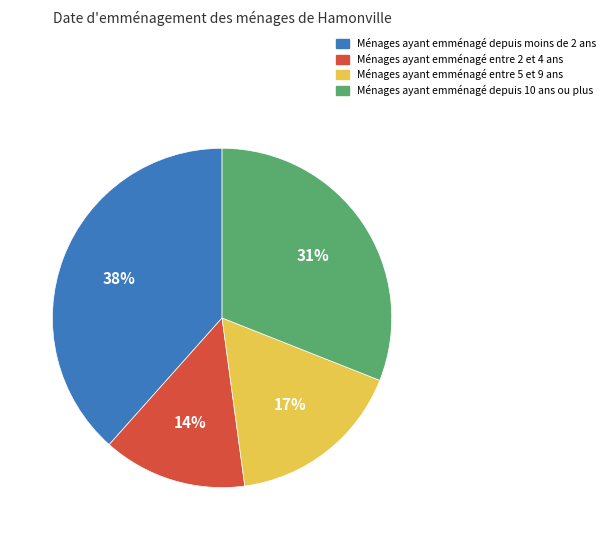

Does any single category account for the majority?

No